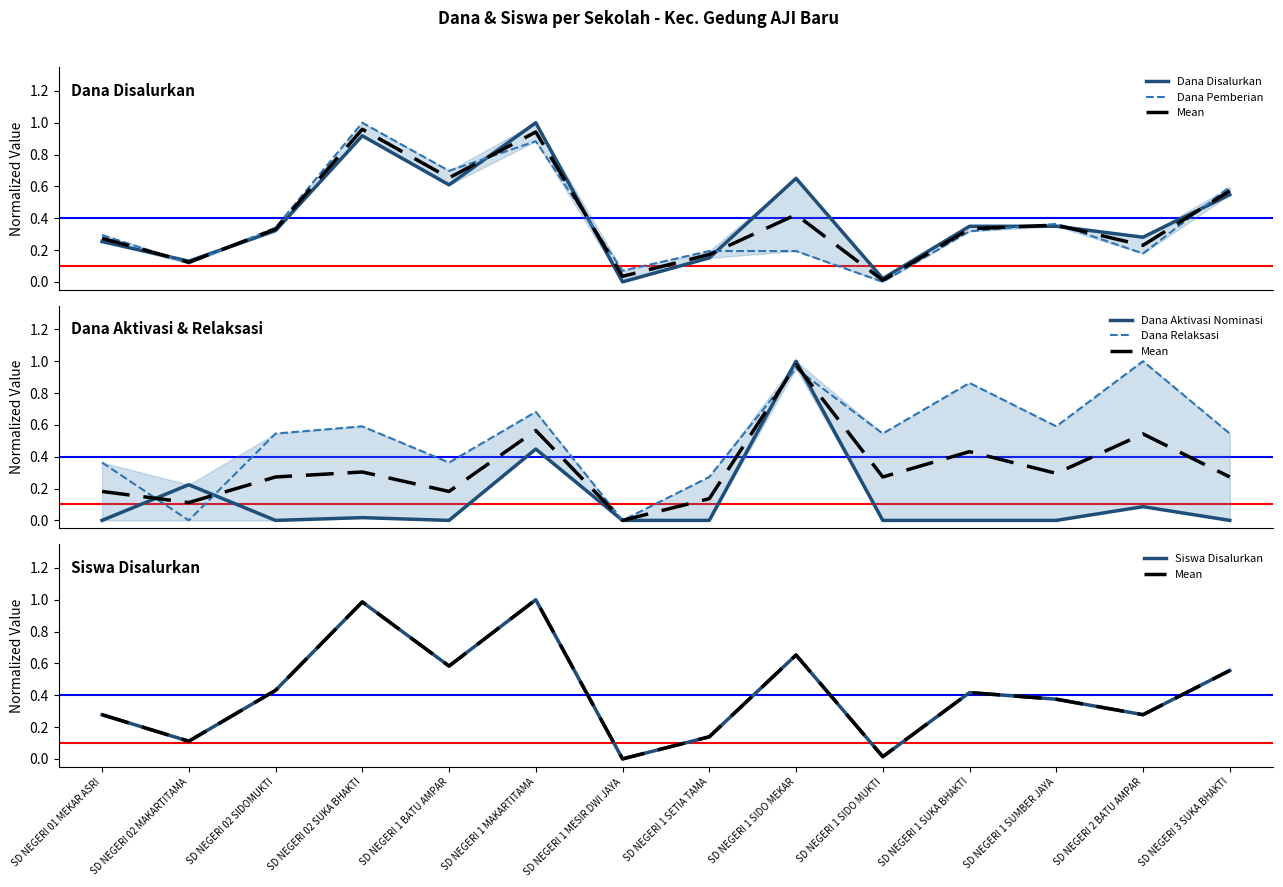

Does the chart display data point markers on the line(s)?

No